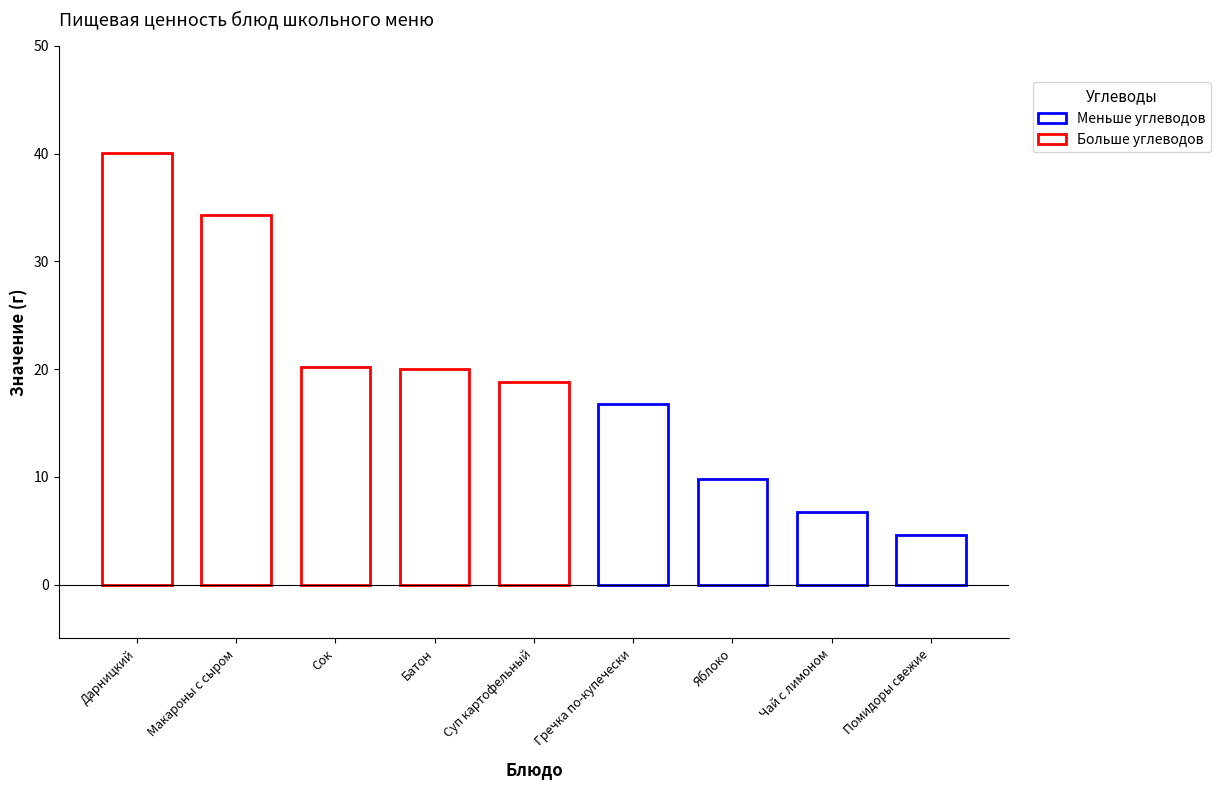

What is the smallest value displayed?

4.6